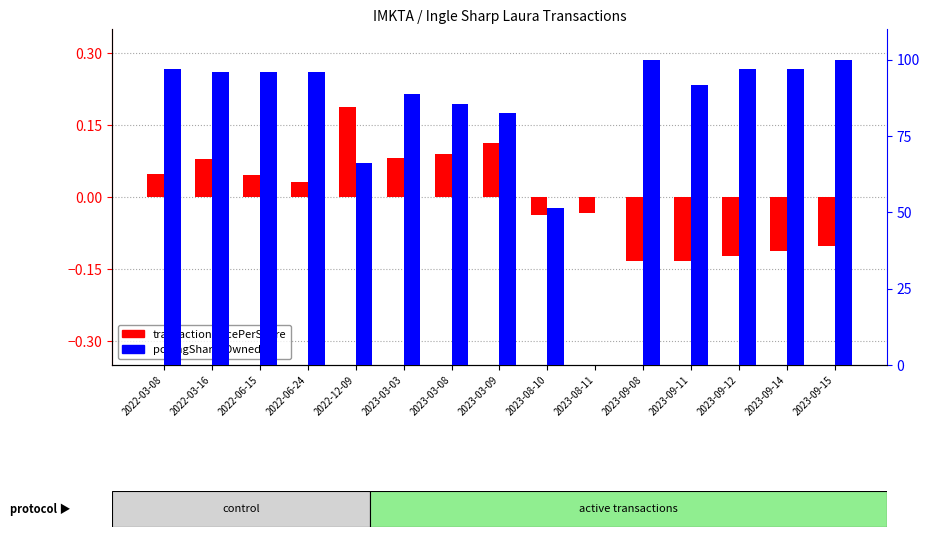

Is it true that transactionPricePerShare equals -0.0 at 2023-08-10?

True